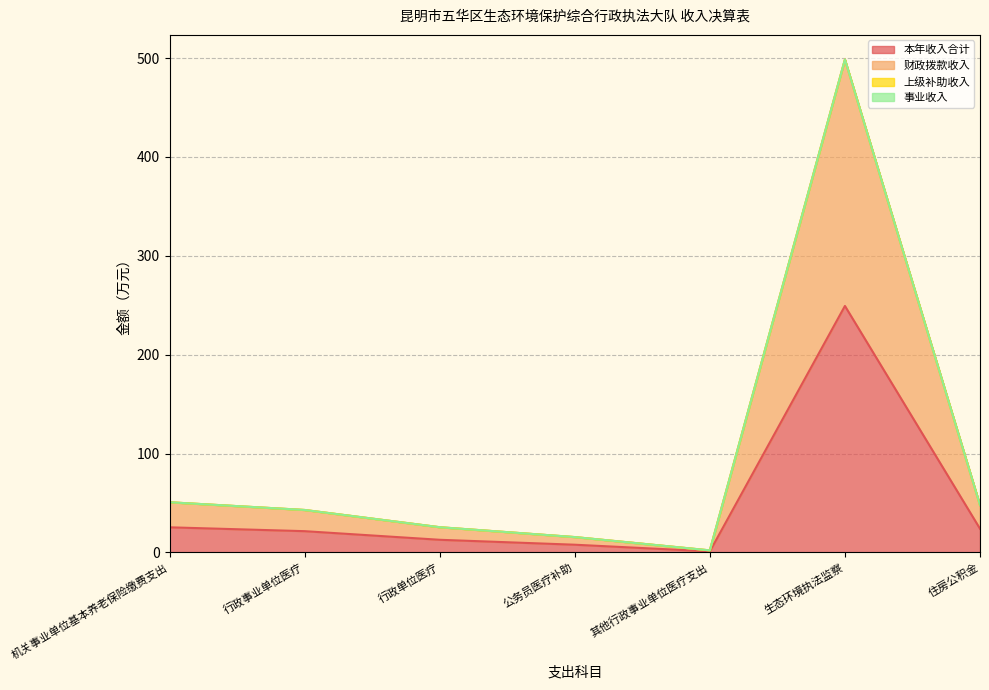

Between 行政事业单位医疗 and 公务员医疗补助, which series saw the biggest shift?

财政拨款收入